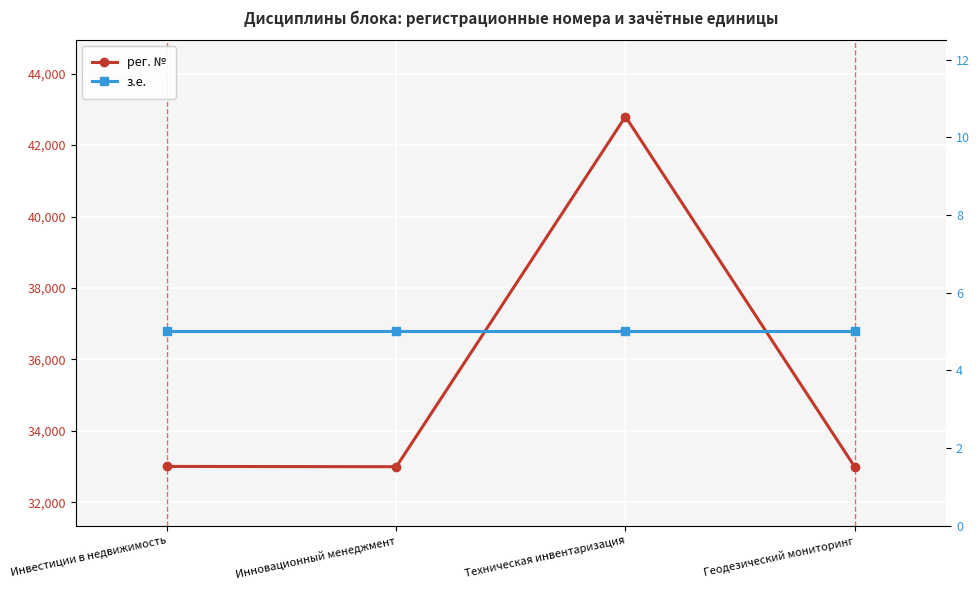

At which label is з.е. closest to 5?

Инвестиции в недвижимость